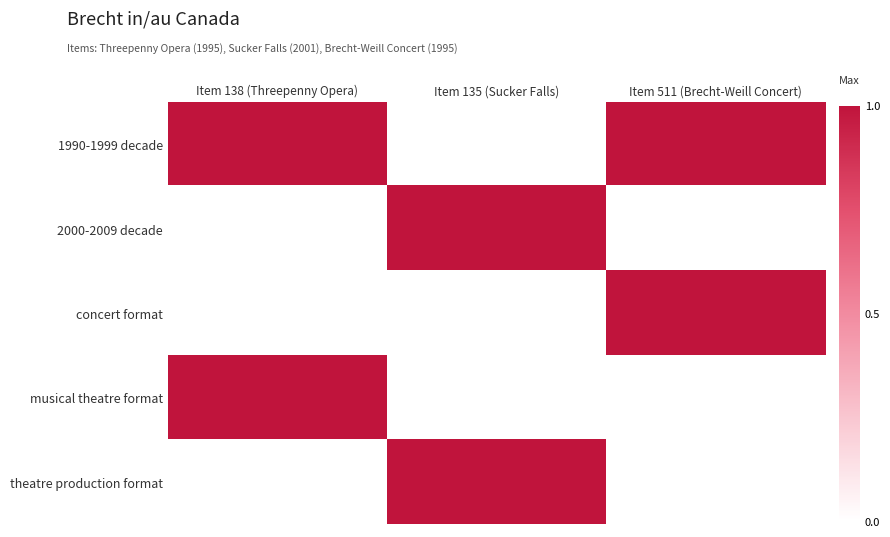

Which label corresponds to the largest value in the chart?

Item 138 (Threepenny Opera)